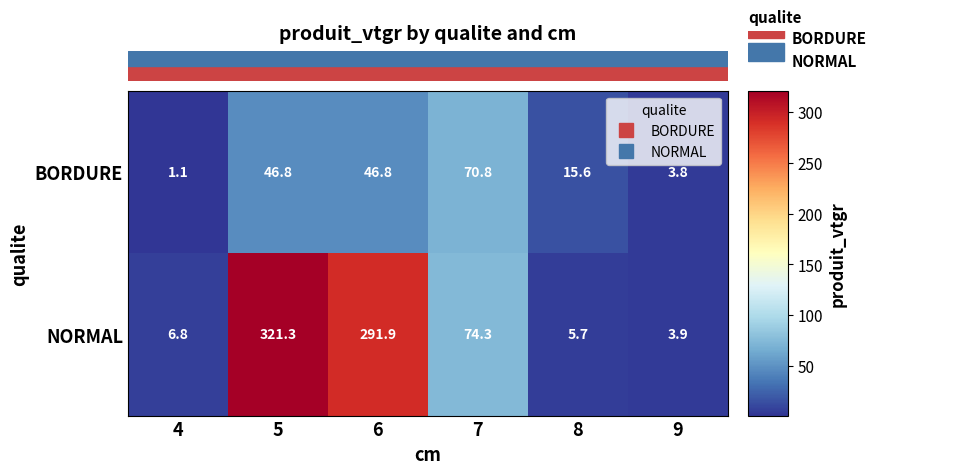

Rank the series by their average value, from highest to lowest.

NORMAL, BORDURE